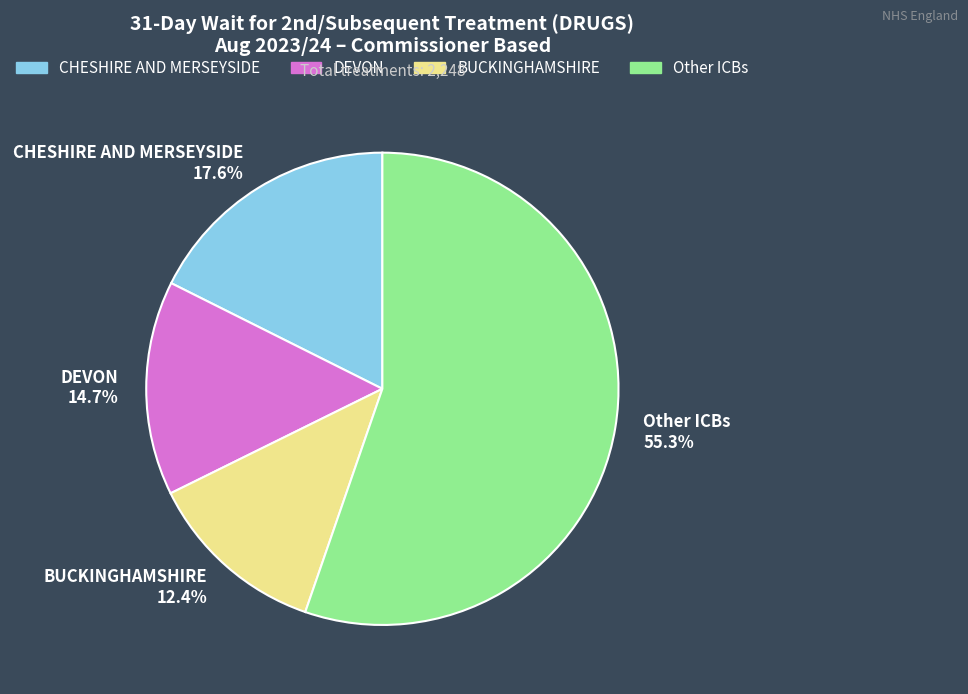

To the nearest percent, what is the difference between the largest and smallest slice percentages?

43%